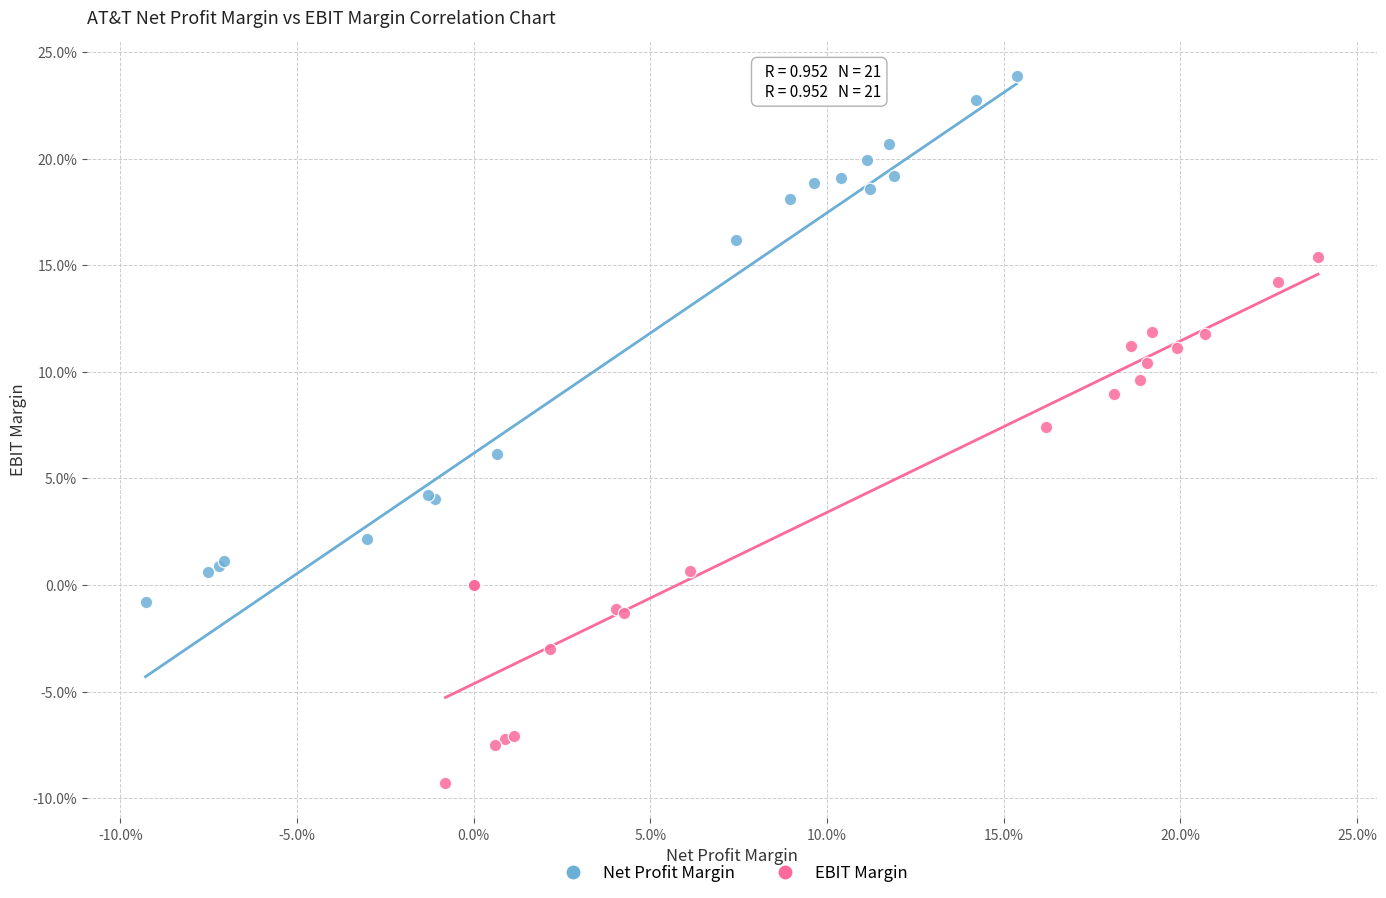

Which series contains the highest Y value?

Net Profit Margin